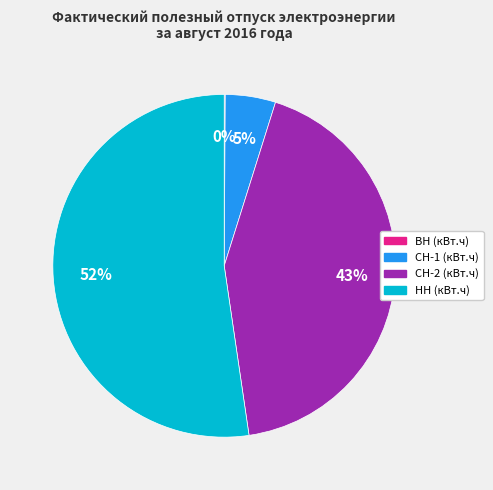

Is it true that СН-2 (кВт.ч) is 48% of the pie?

False